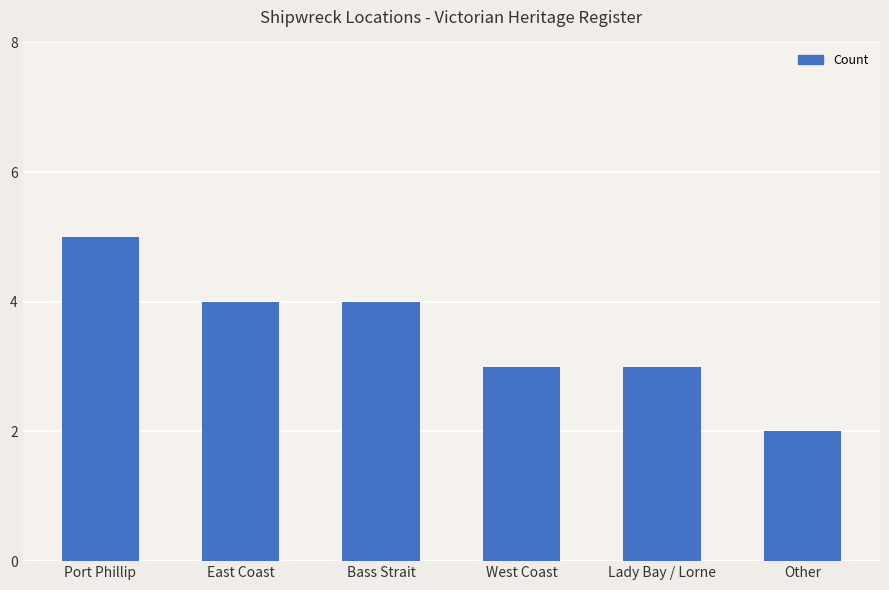

Are the bars horizontal?

No